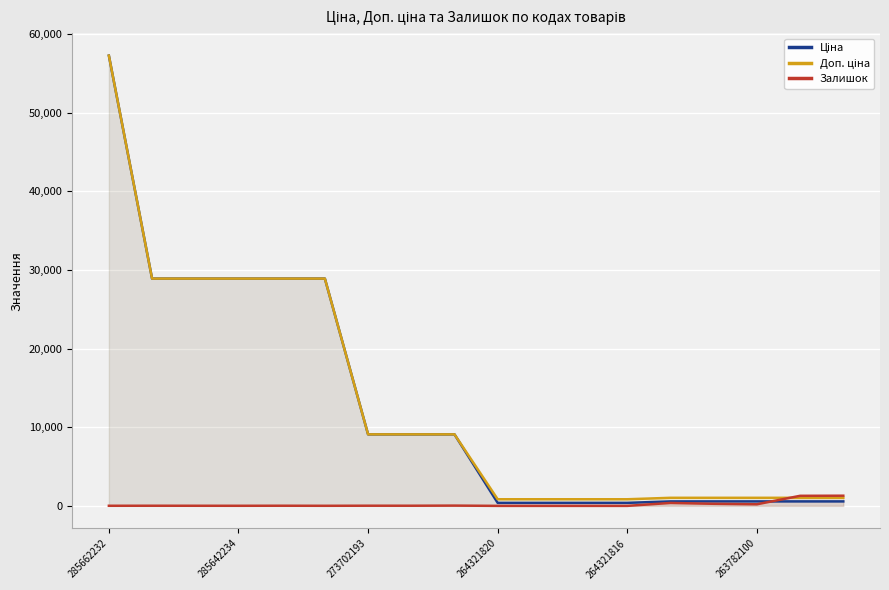

What is the difference between the highest and lowest values at 7?

9074.0